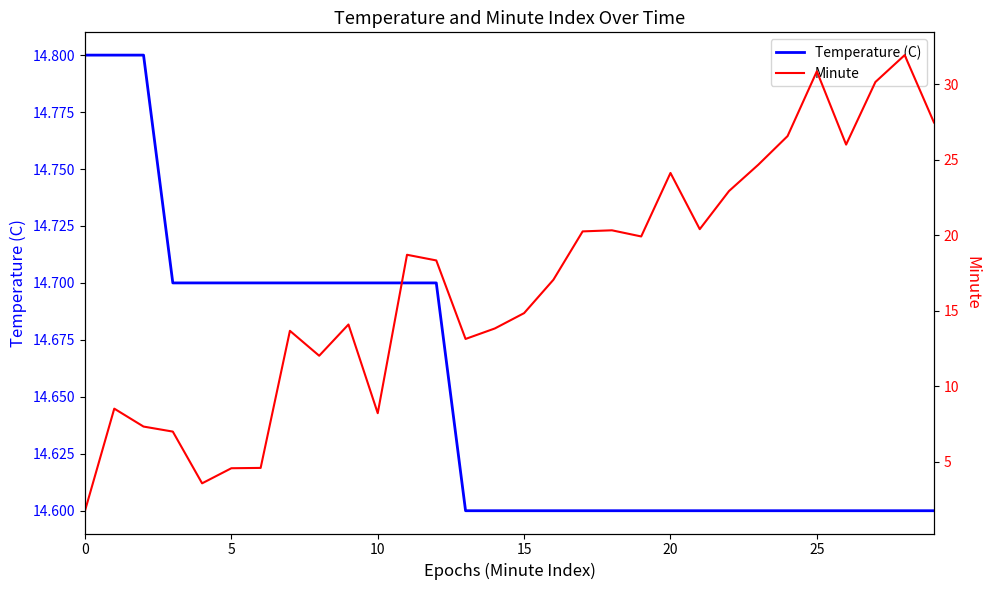

Which label corresponds to the largest value in the chart?

28